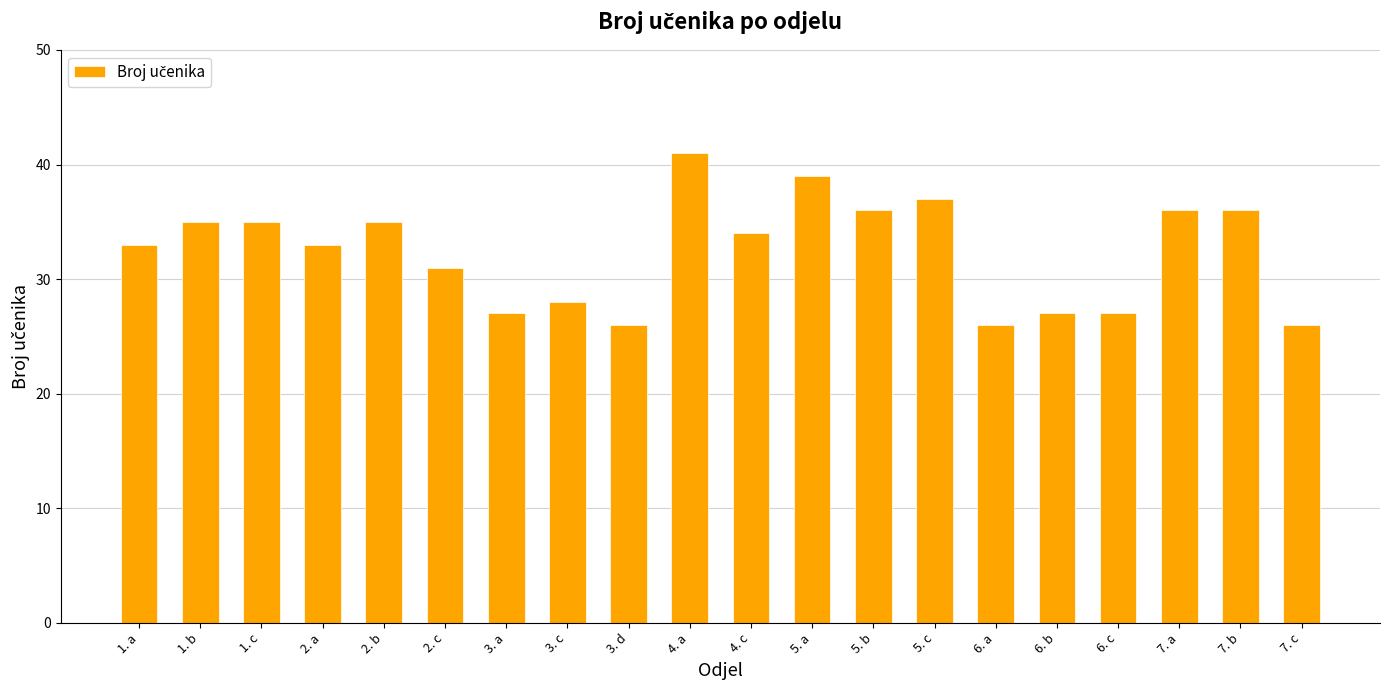

Reading right to left, extract all data points from this chart.

7. c=26	7. b=36	7. a=36	6. c=27	6. b=27	6. a=26	5. c=37	5. b=36	5. a=39	4. c=34	4. a=41	3. d=26	3. c=28	3. a=27	2. c=31	2. b=35	2. a=33	1. c=35	1. b=35	1. a=33